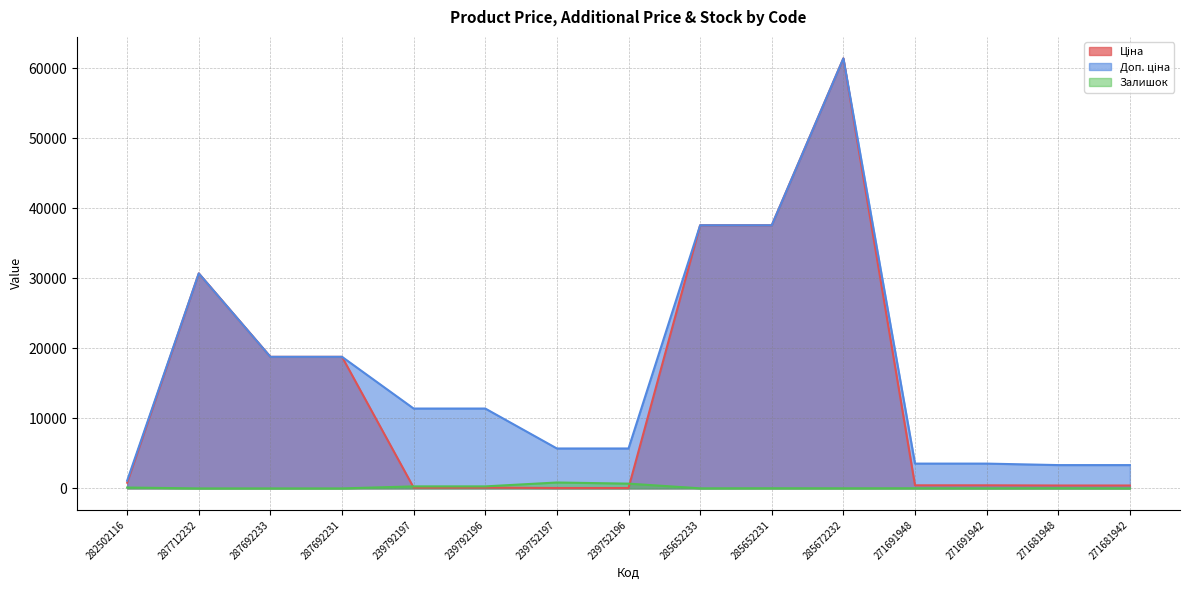

At which category does the chart reach its minimum across all series?

287712232